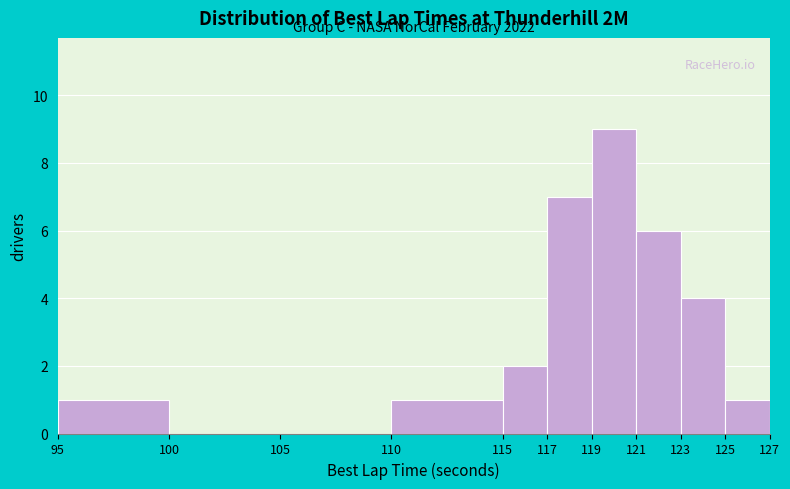

Over which range of the x-axis is the bar tallest?

119 to 121